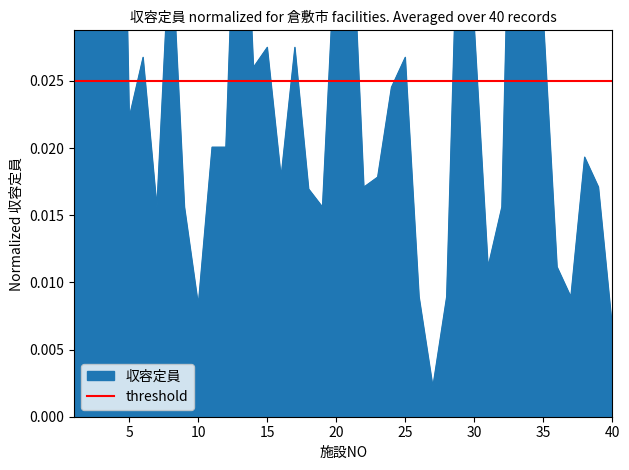

True or false: the data has more than 2 interior local peaks.

True